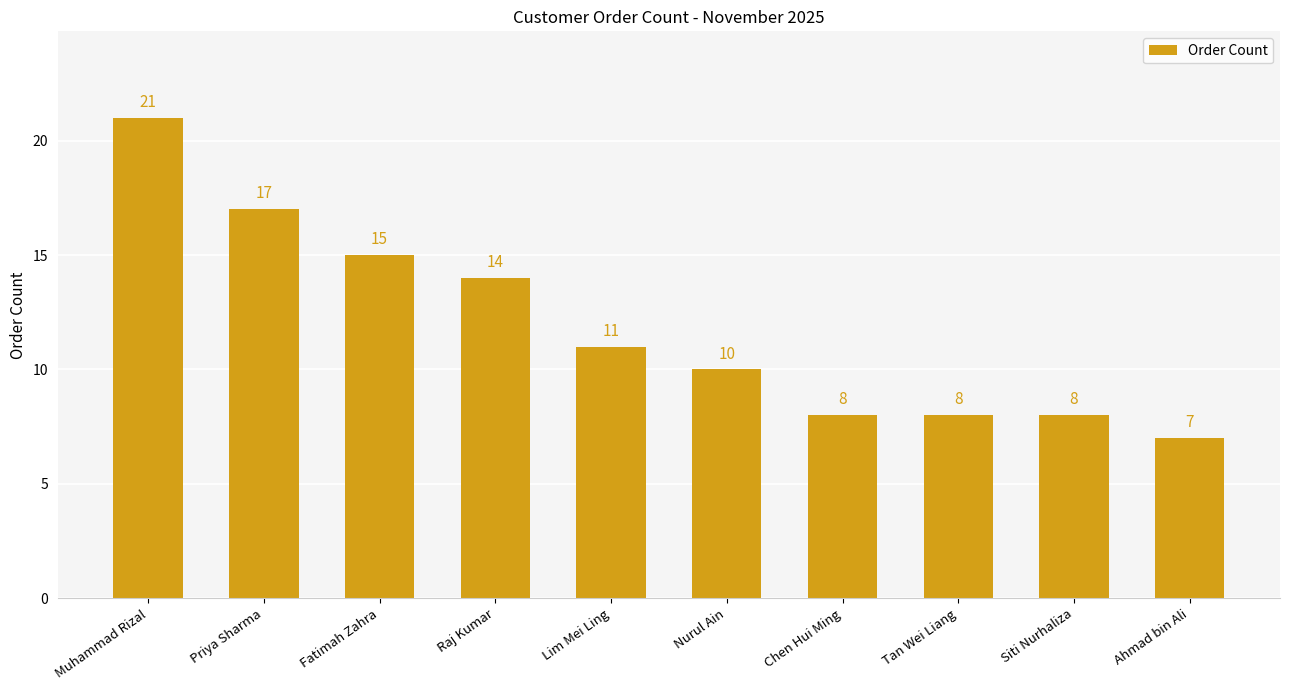

What is the smallest value displayed?

7